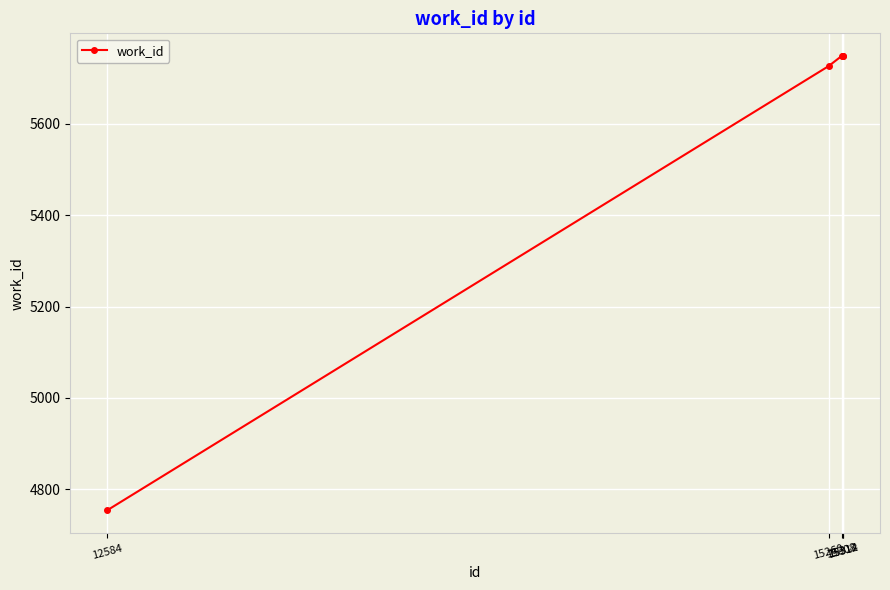

What is the value of the 2nd point from the left?

5726